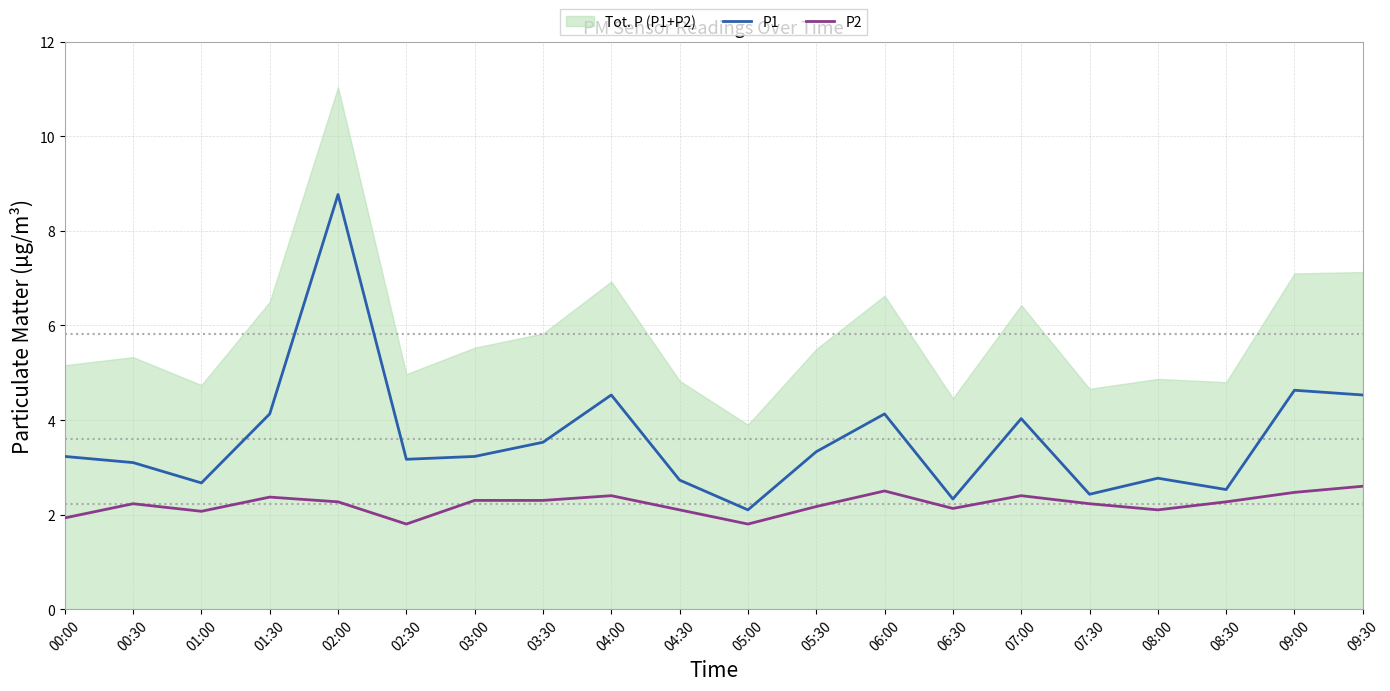

What is the difference between the maximum and minimum values in the P2 series?

0.8